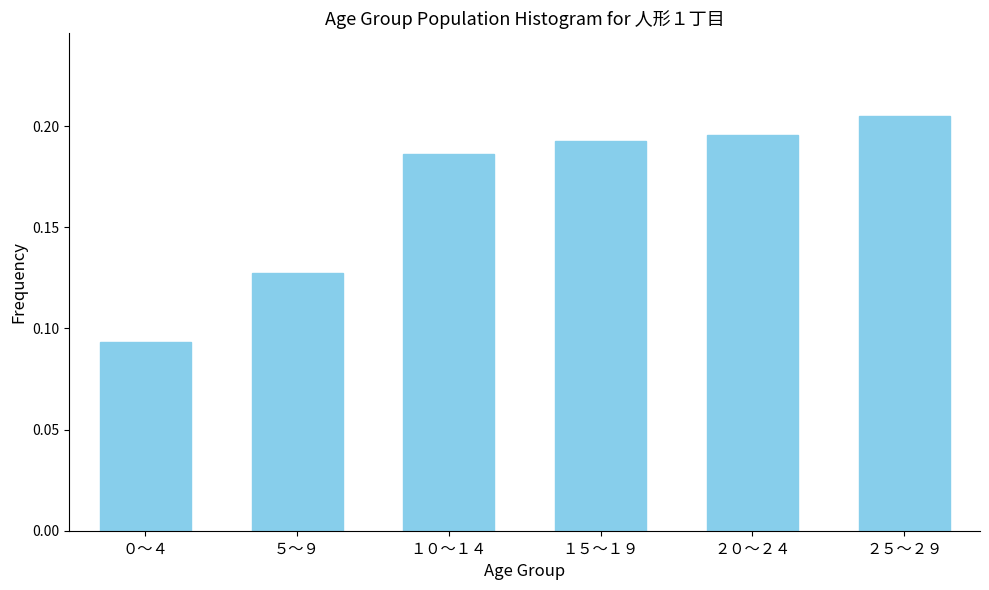

Is it true that the value at ２５～２９ is 0.4?

False